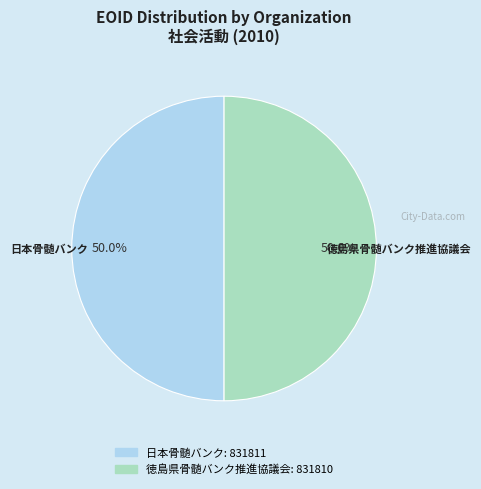

The 徳島県骨髄バンク推進協議会 slice represents 36% of the pie. True or false?

False